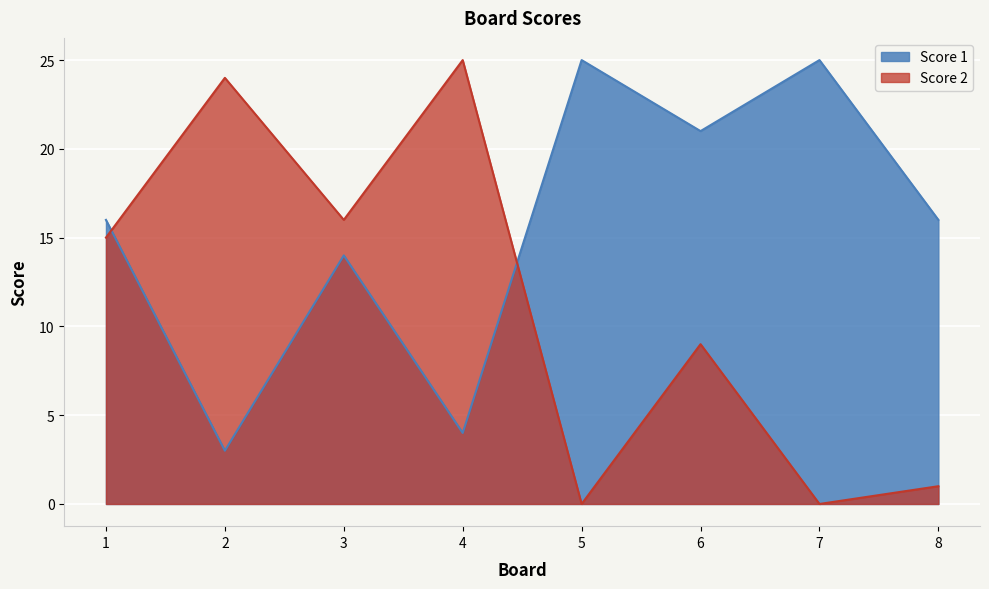

How many times do Score 2 and Score 1 cross each other?

2